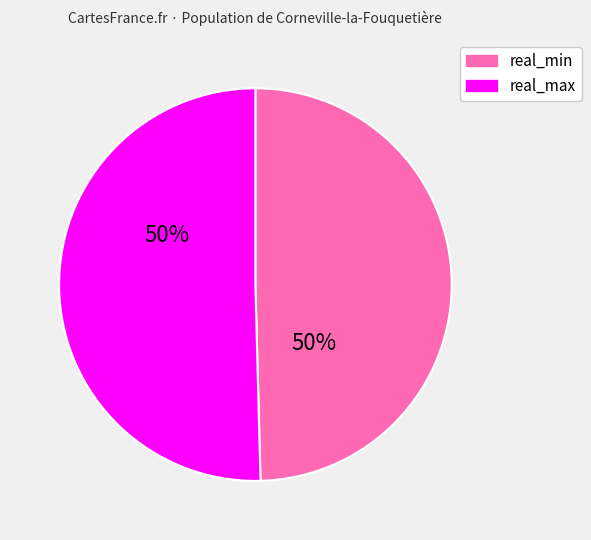

To the nearest percent, what is the average slice percentage?

50%